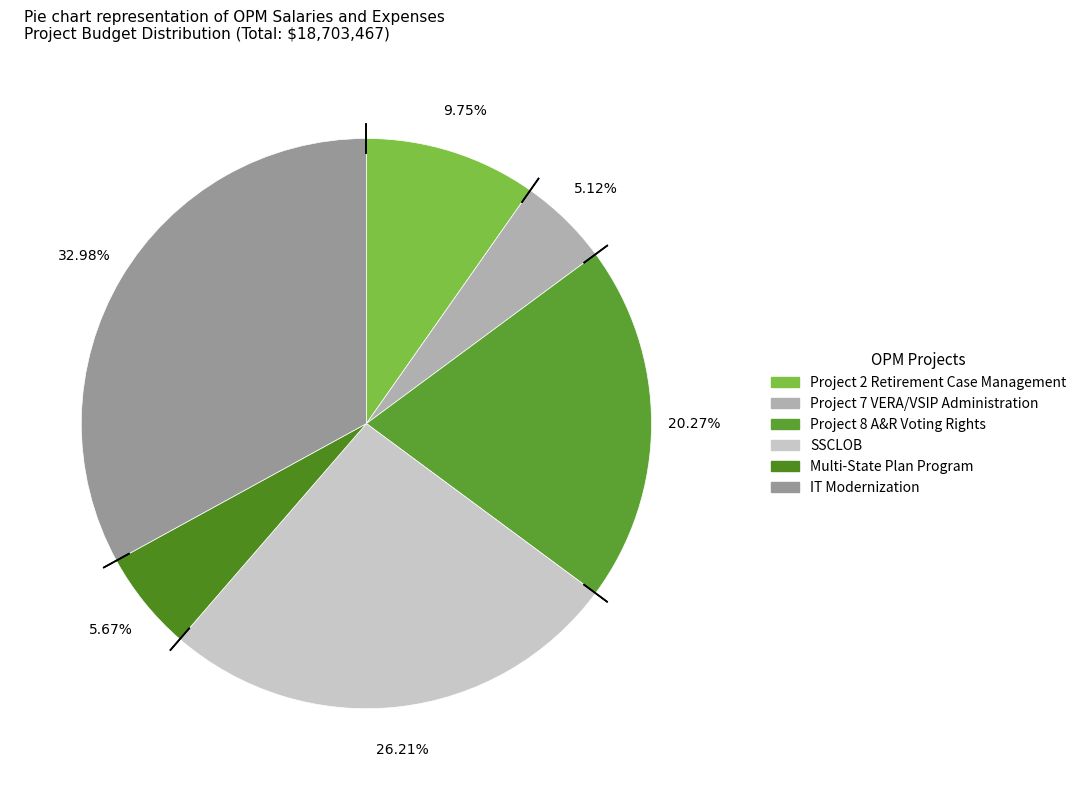

What percentage is NOT represented by Project 7 VERA/VSIP Administration?

94.9%